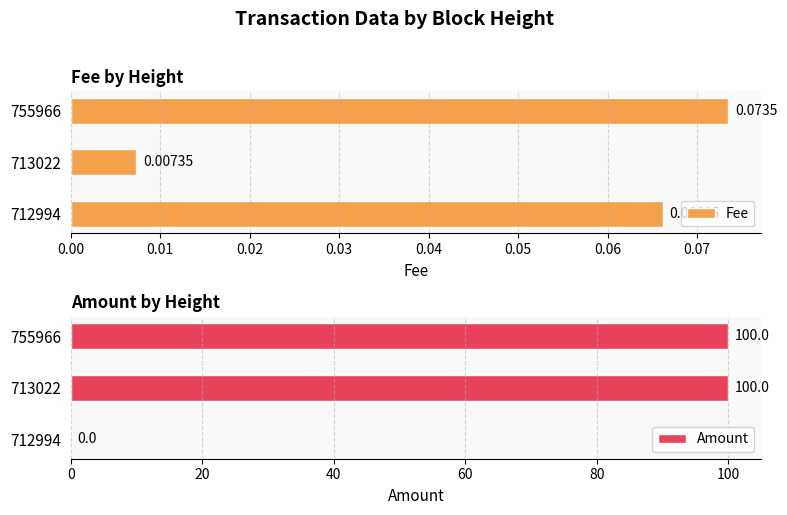

Is it true that Amount equals 49 at 712994?

False